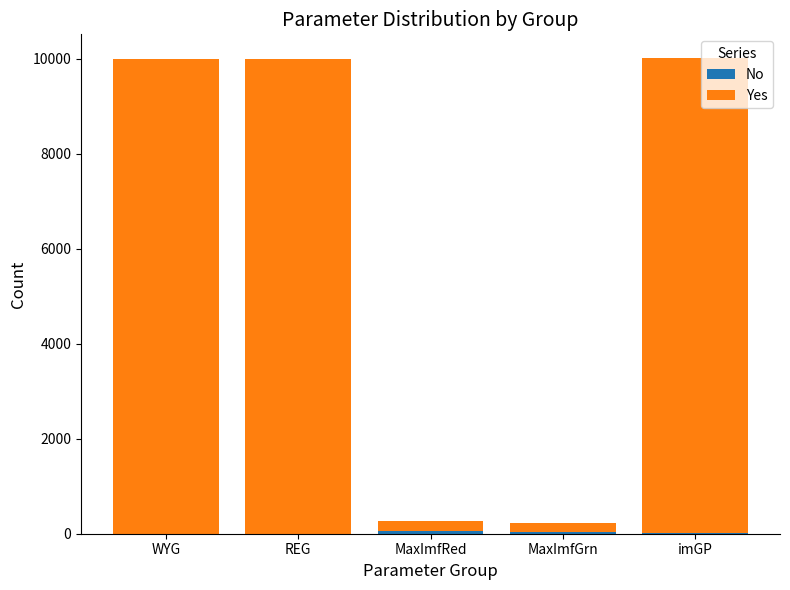

The No series shows 30 at MaxImfGrn. True or false?

True